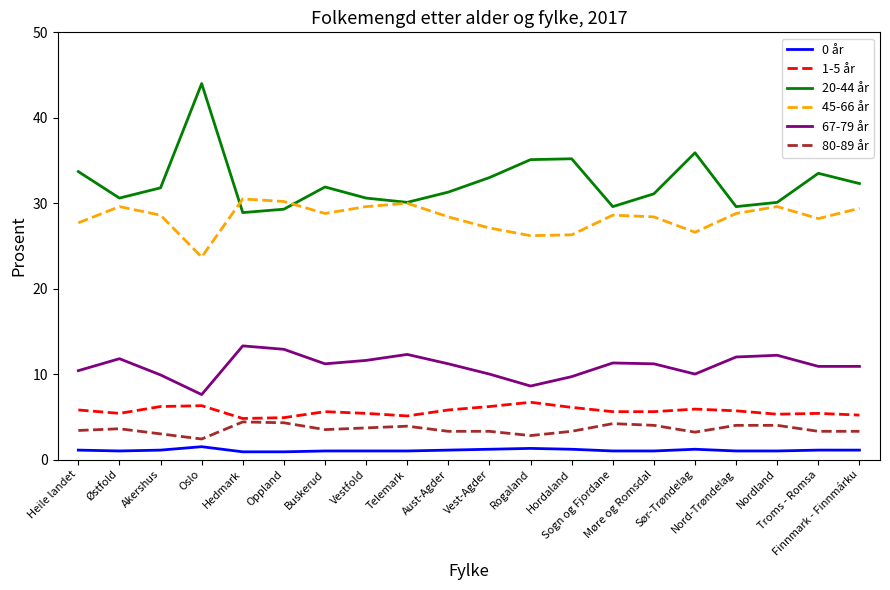

Is it true that 80-89 år equals 4.2 at Sogn og Fjordane?

True